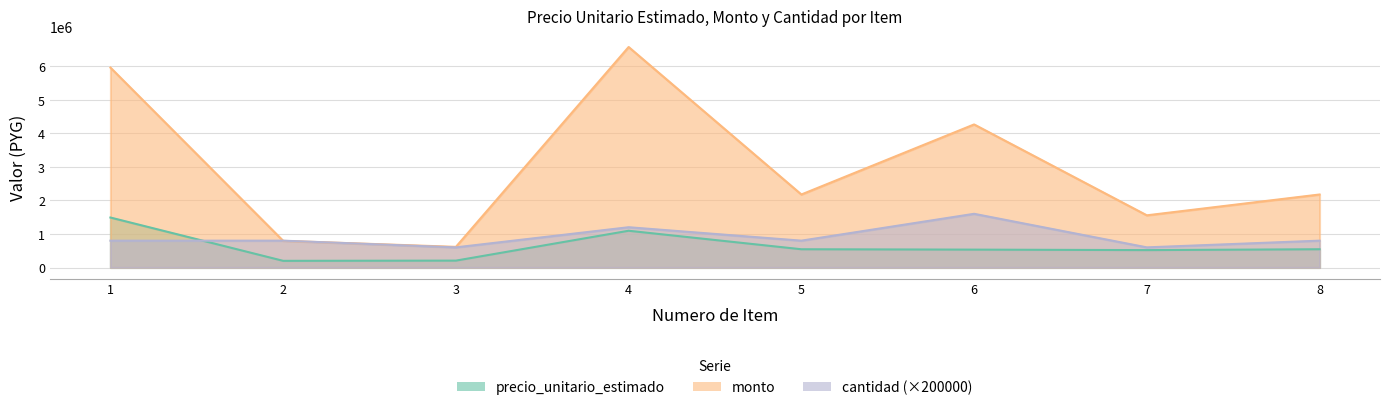

At how many categories does at least one series exceed 5984598?

1